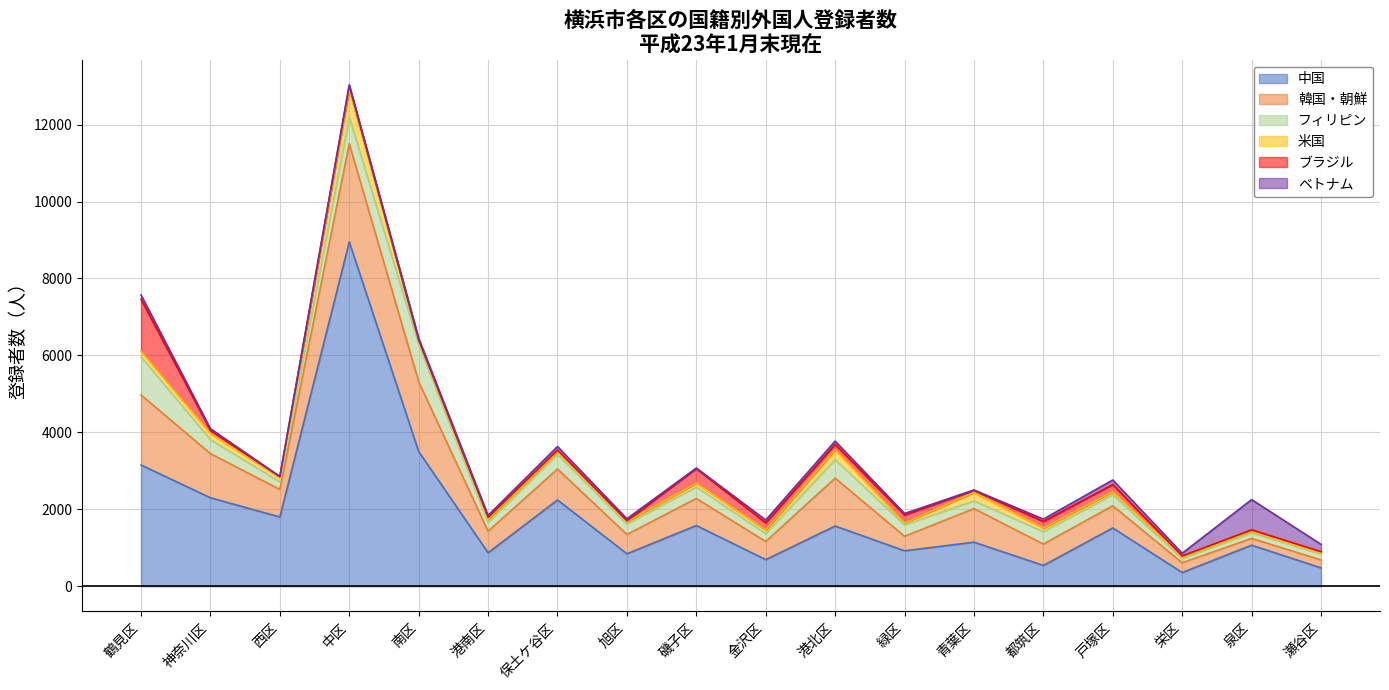

What is the greatest value displayed?

8950